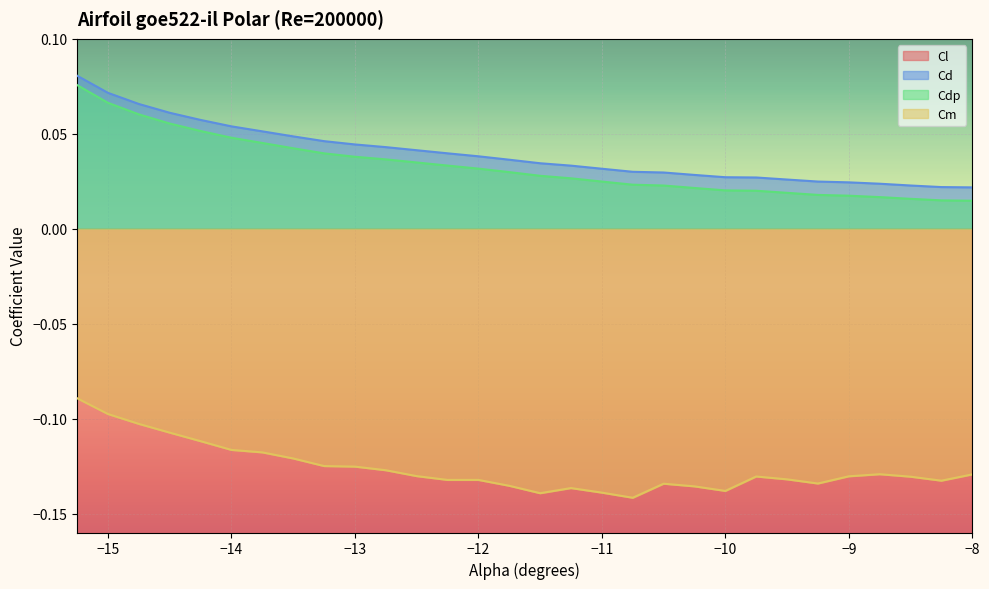

Is it true that Cdp equals 0.0 at -11.0?

False